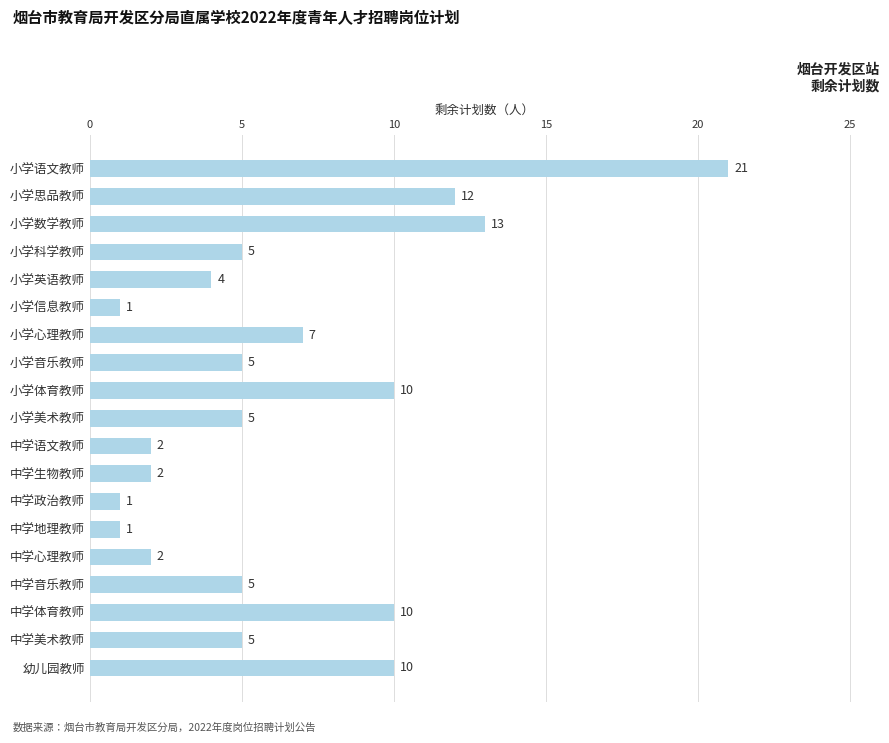

True or false: the data shows 10 at 幼儿园教师.

True